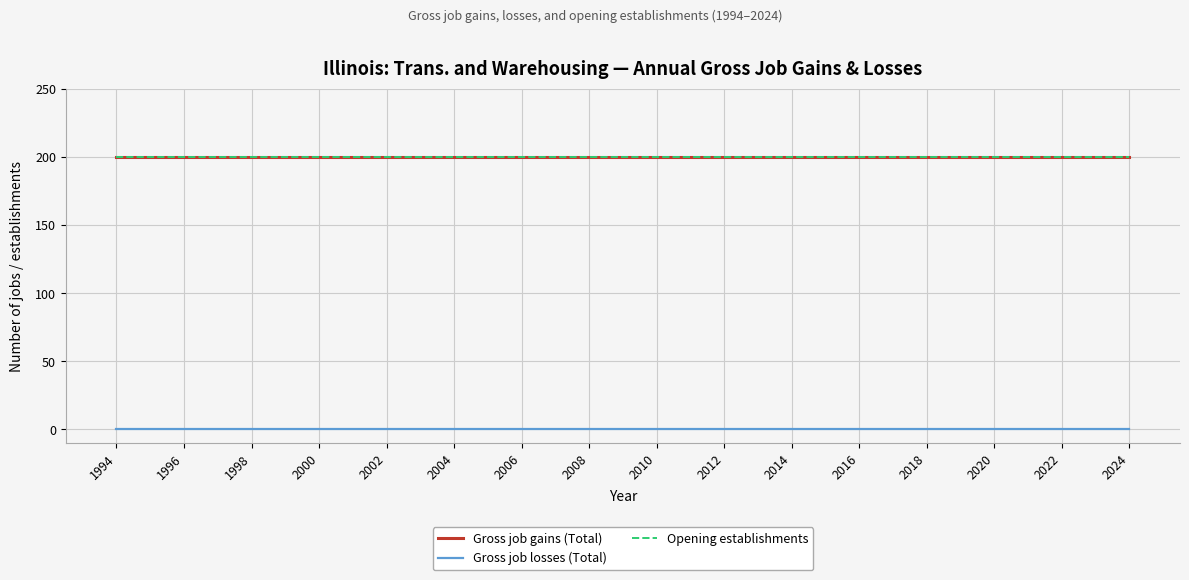

Is this an area chart (filled region under the line)?

No